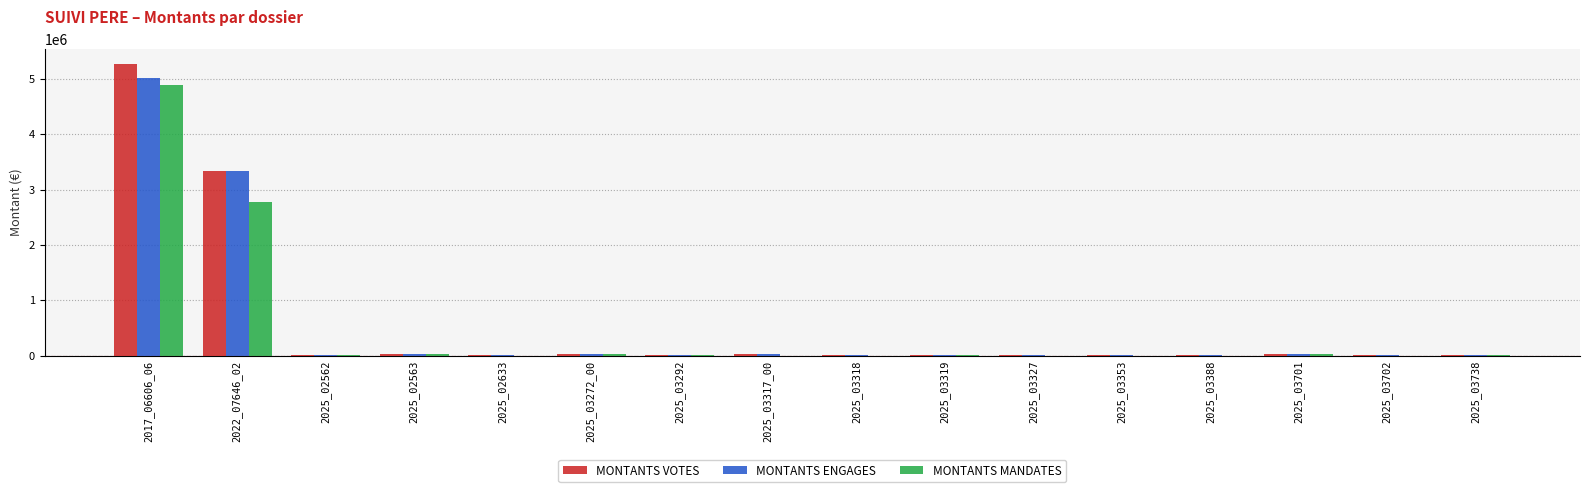

What is the maximum value shown in the chart?

5274160.0